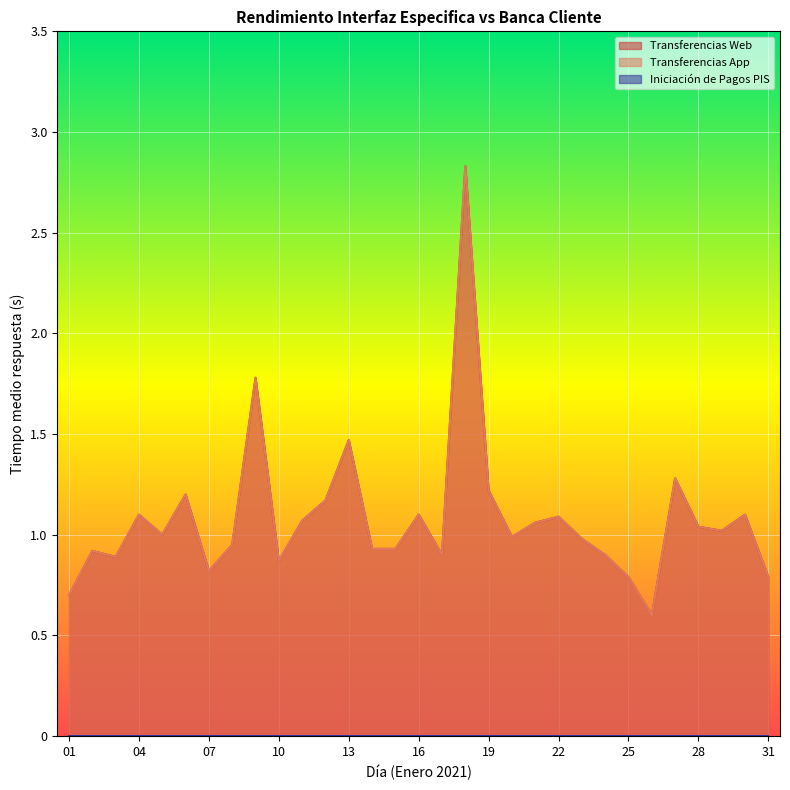

Which category has the highest value in the Transferencias App series?

18